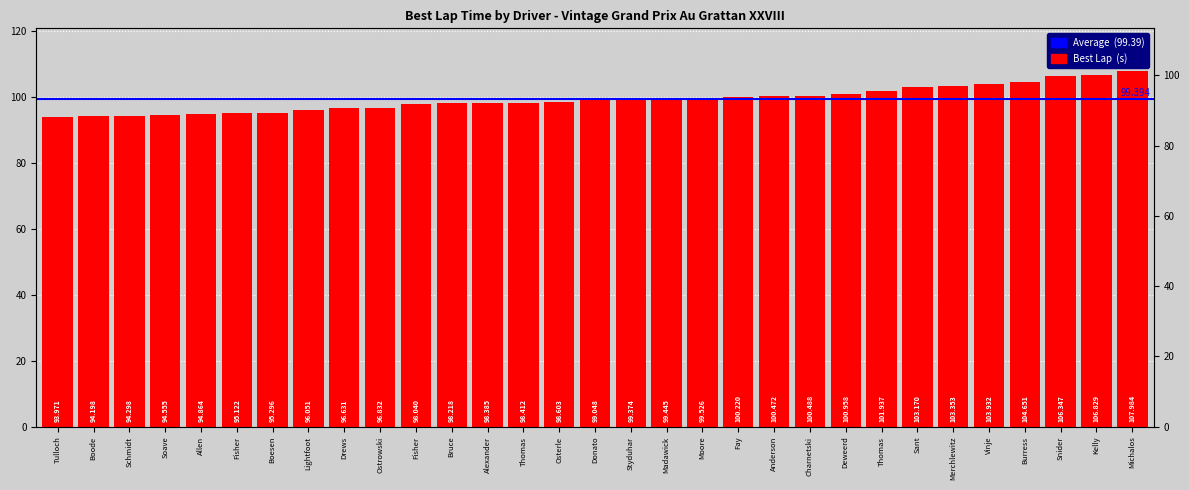

Approximately how many times larger is the value at Madawick compared to Charnetski?

1.0